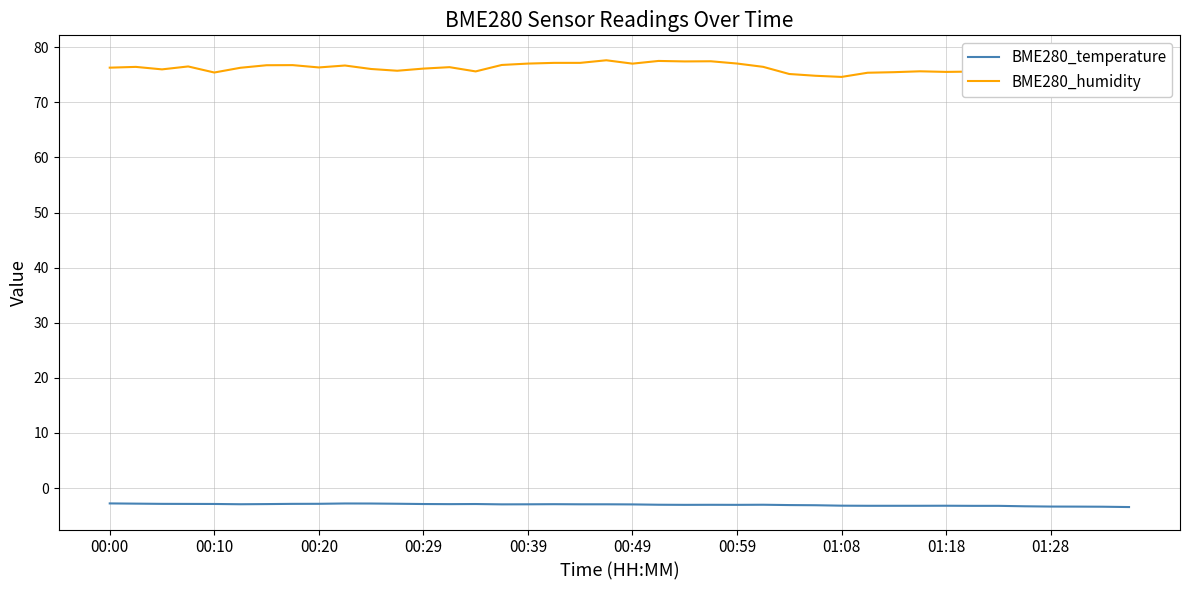

Count the number of categories in the chart.

40